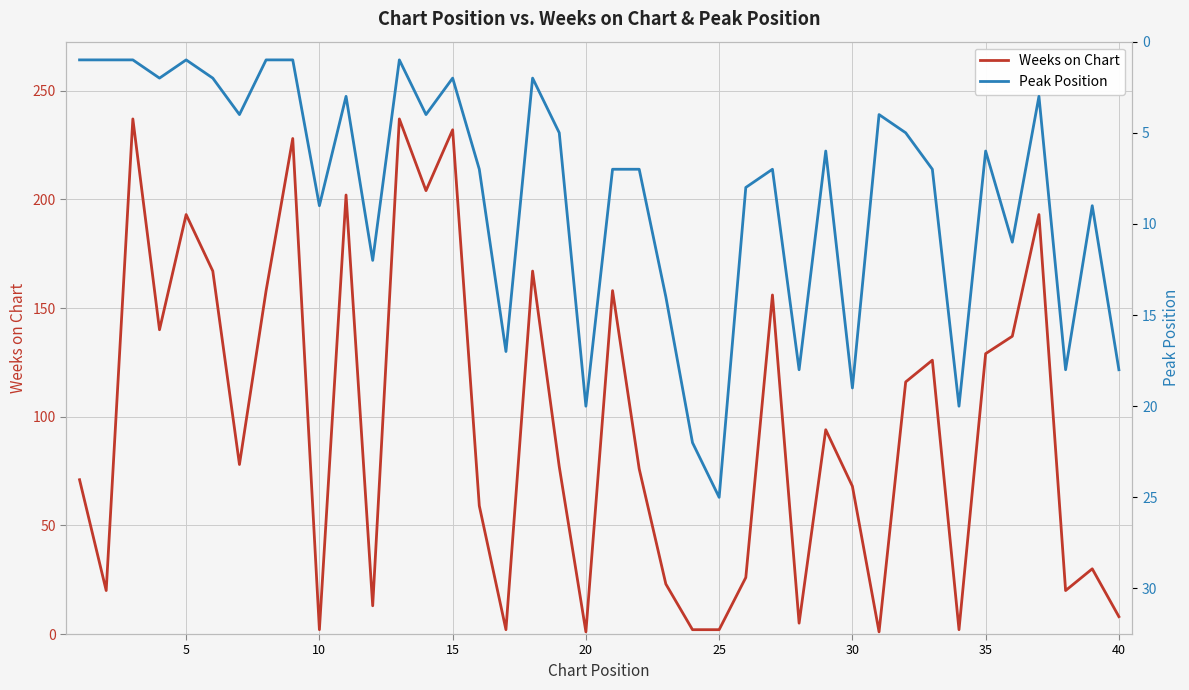

What is the highest value of the Weeks on Chart series?

237